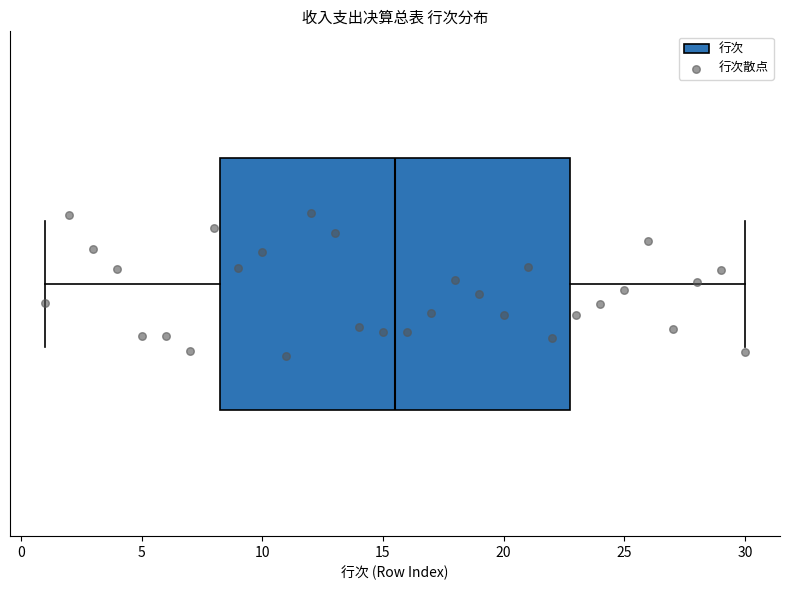

Transcribe this box plot: give where the median line is, the range the box spans, and where the two whiskers end, as read against the x-axis. The values are not printed on the chart, so give them approximately, as read against the axis.

median 15.5, box 8.5 to 23.0, whiskers 1.0 to 30.0